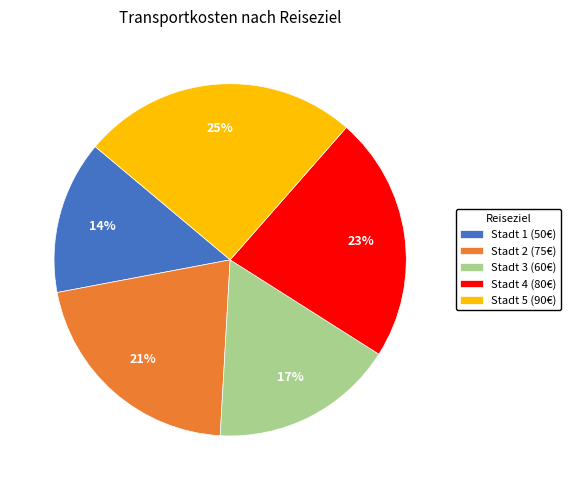

Do Stadt 3 (60€) and Stadt 4 (80€) together represent more than half of the pie?

No